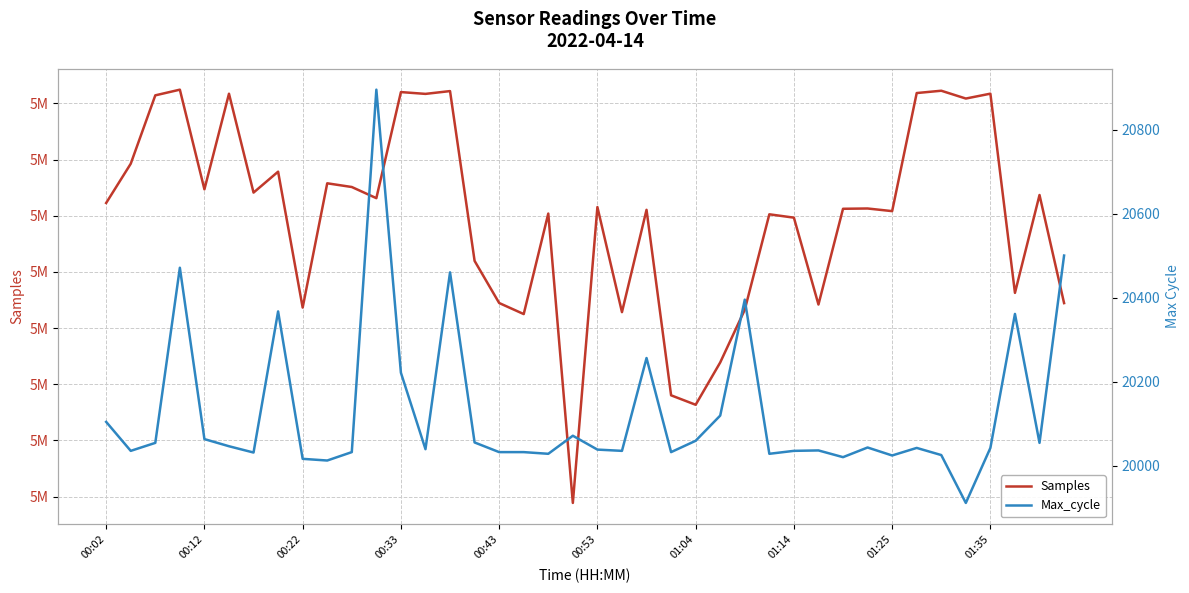

What is the maximum value shown in the chart?

5242445